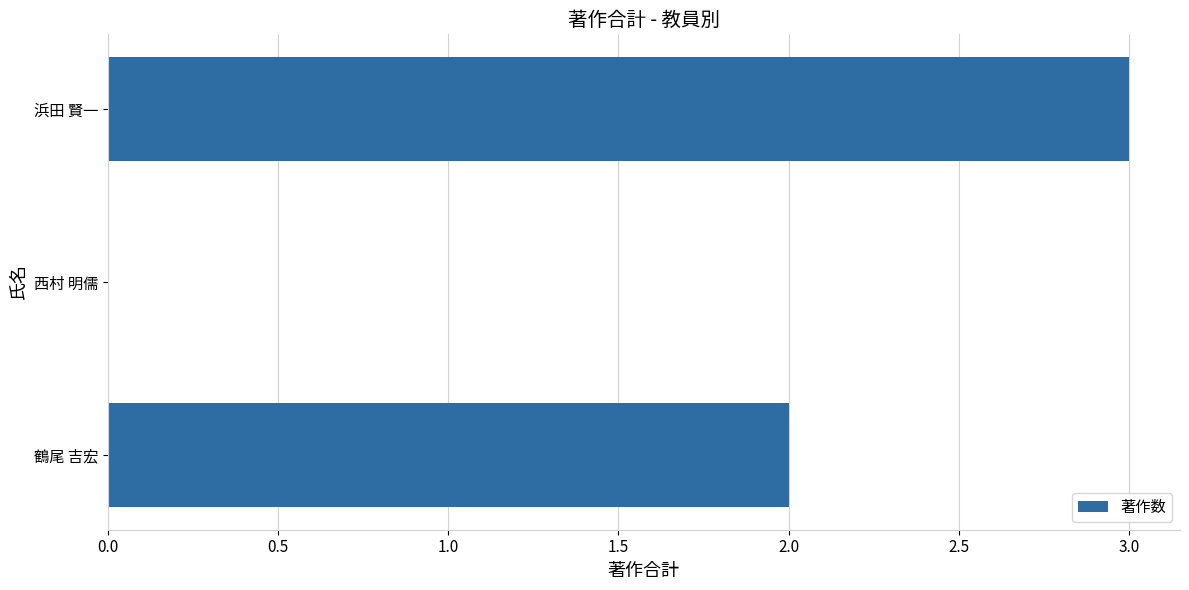

What is the ratio of the value at 浜田 賢一 to the value at 鶴尾 吉宏?

1.5